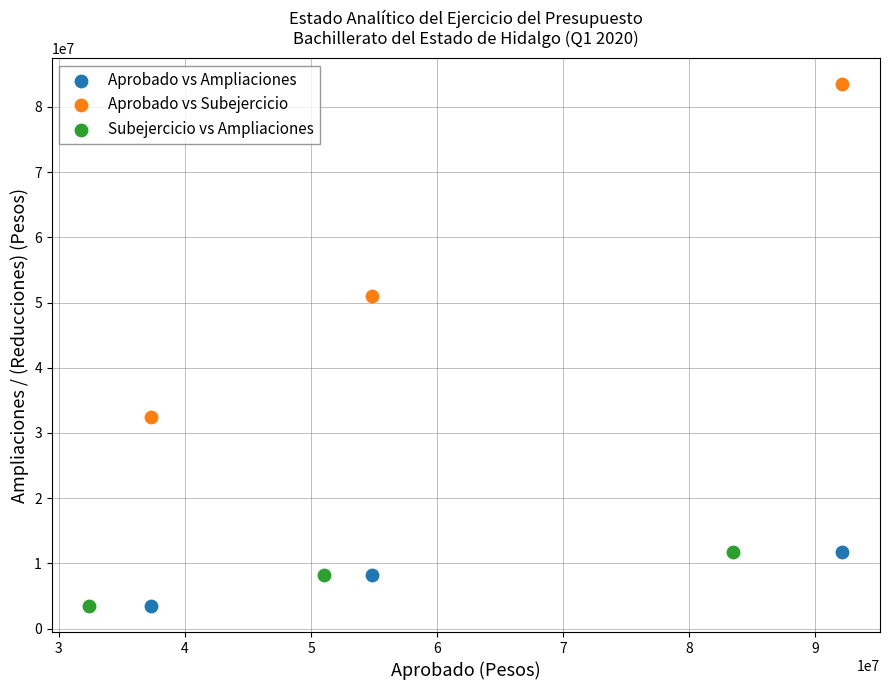

Which series reaches the maximum Y coordinate?

Aprobado vs Subejercicio